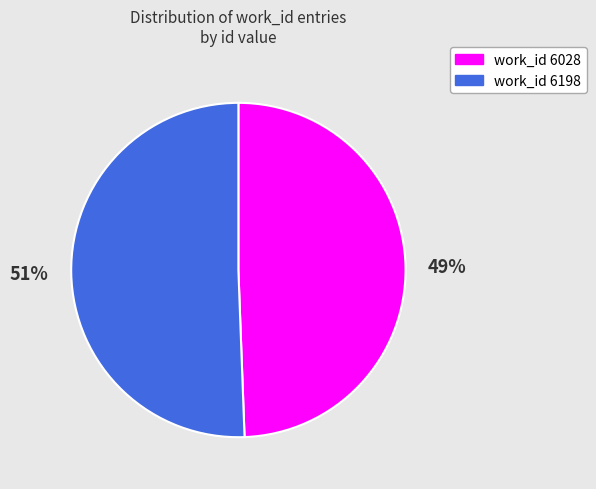

Does any single category account for the majority?

Yes